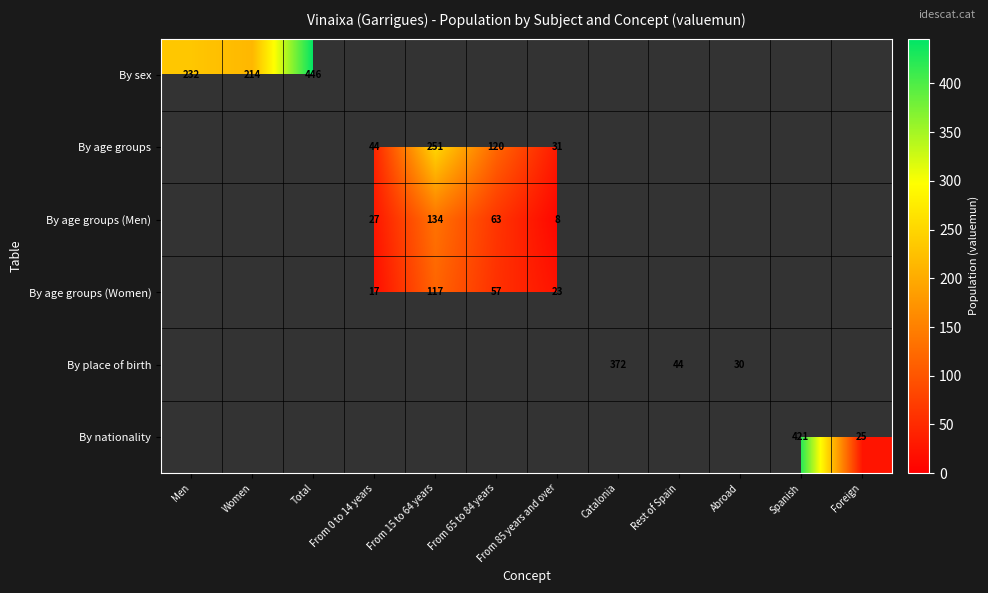

How many series are shown in this chart?

6